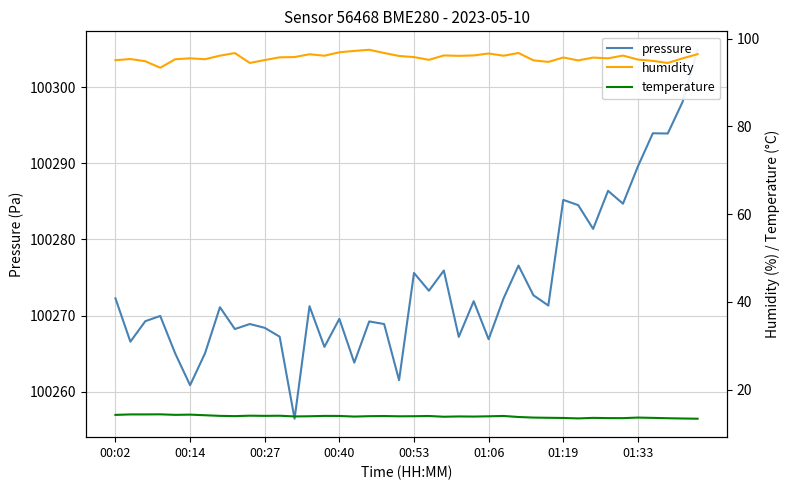

In pressure, how many points are lower than both neighbors (excluding endpoints)?

14